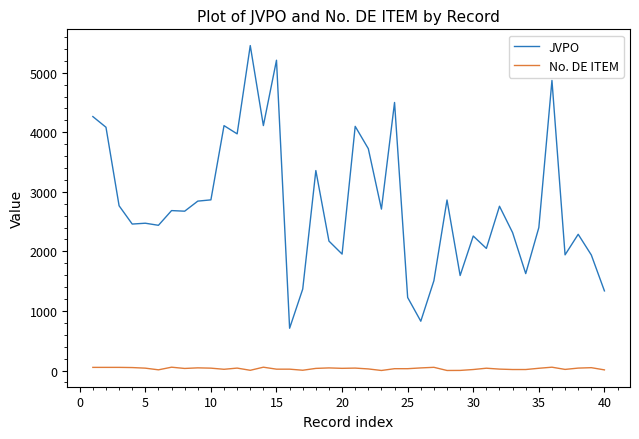

Which series has the largest range (max minus min)?

JVPO